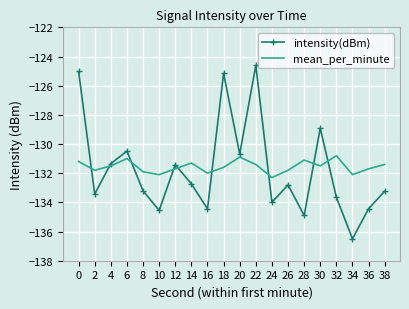

List the series in order of their peak value, highest first.

intensity(dBm), mean_per_minute